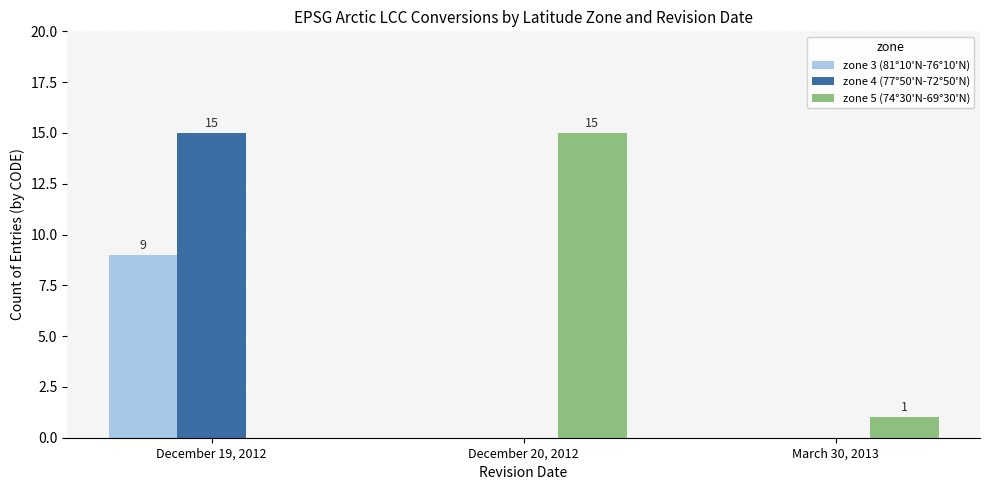

Between December 20, 2012 and March 30, 2013, which series saw the biggest shift?

zone 5 (74°30'N-69°30'N)